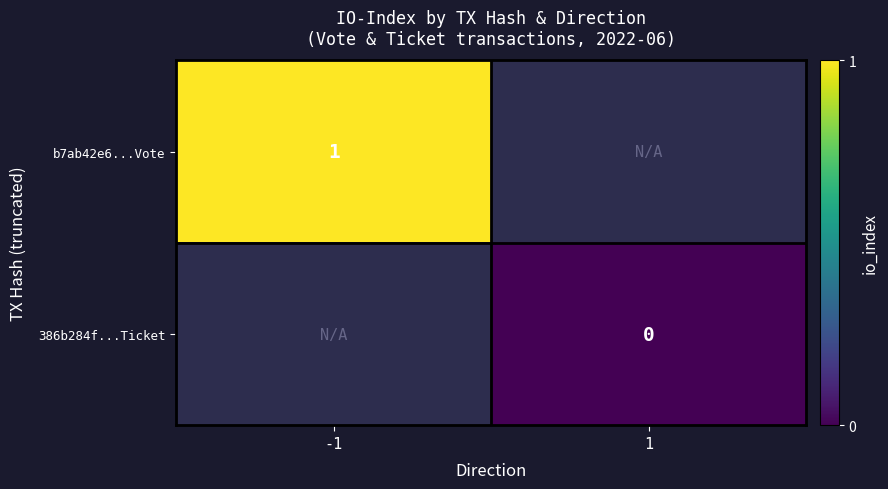

The b7ab42e6...Vote series shows 0 at -1. True or false?

False